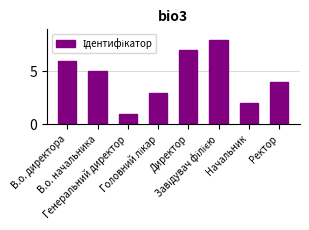

What is the maximum value shown in the chart?

8